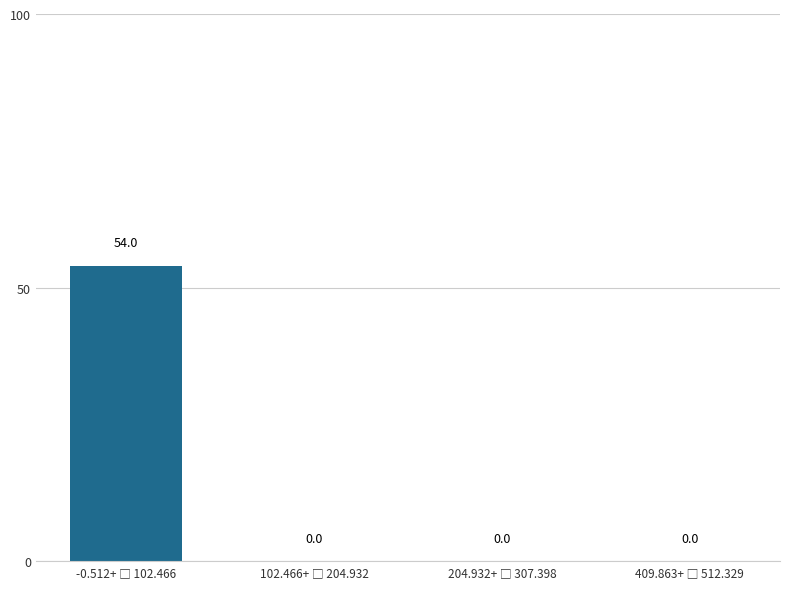

What is the sum of all values?

54